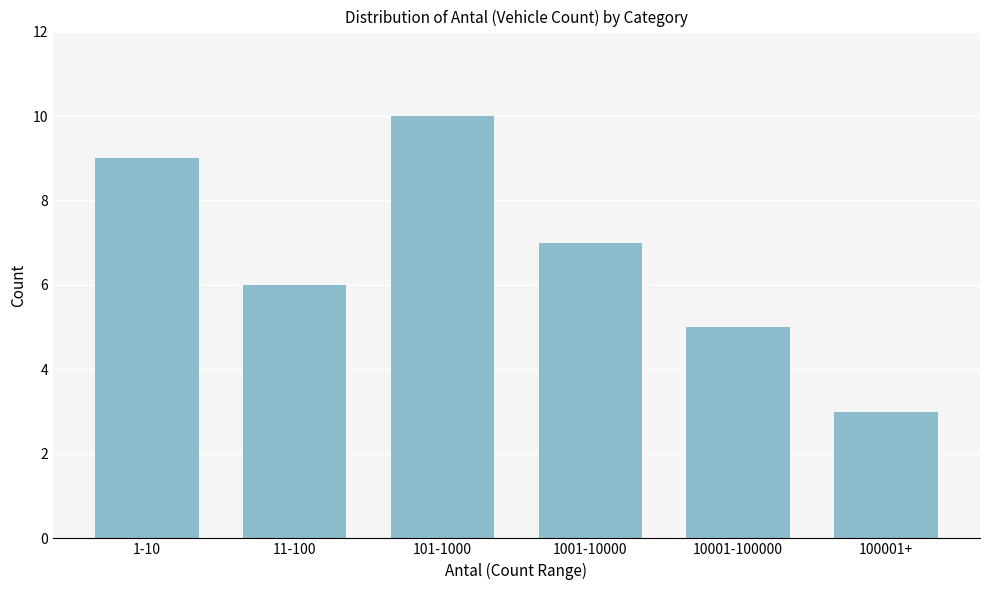

Reading right to left, transcribe all the data shown in this chart.

3	5	7	10	6	9